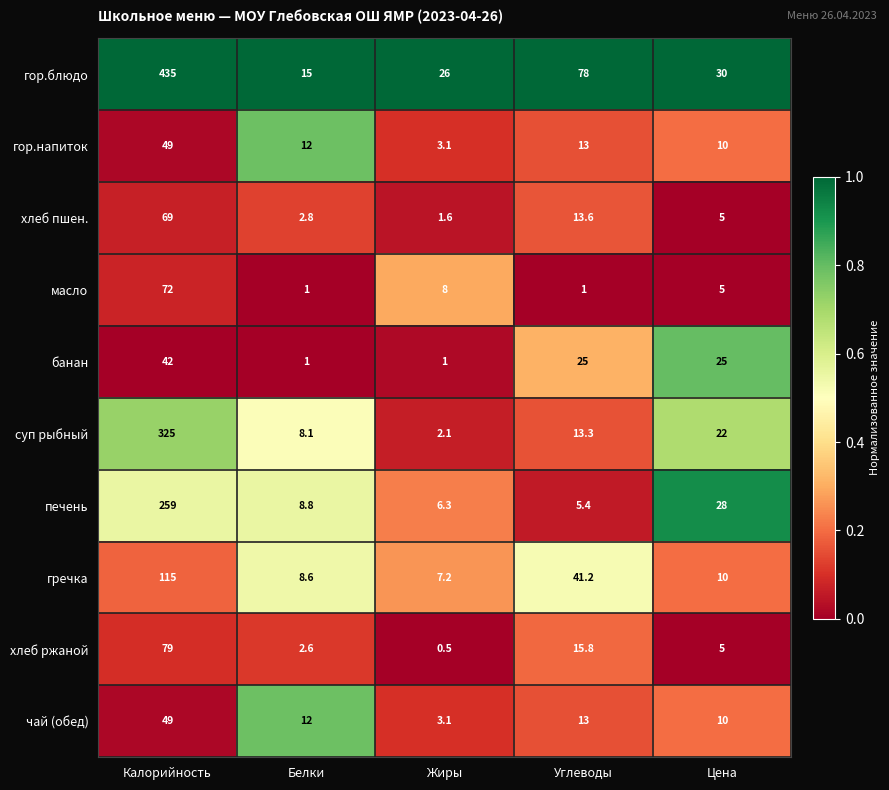

Count the number of data series in this chart.

10